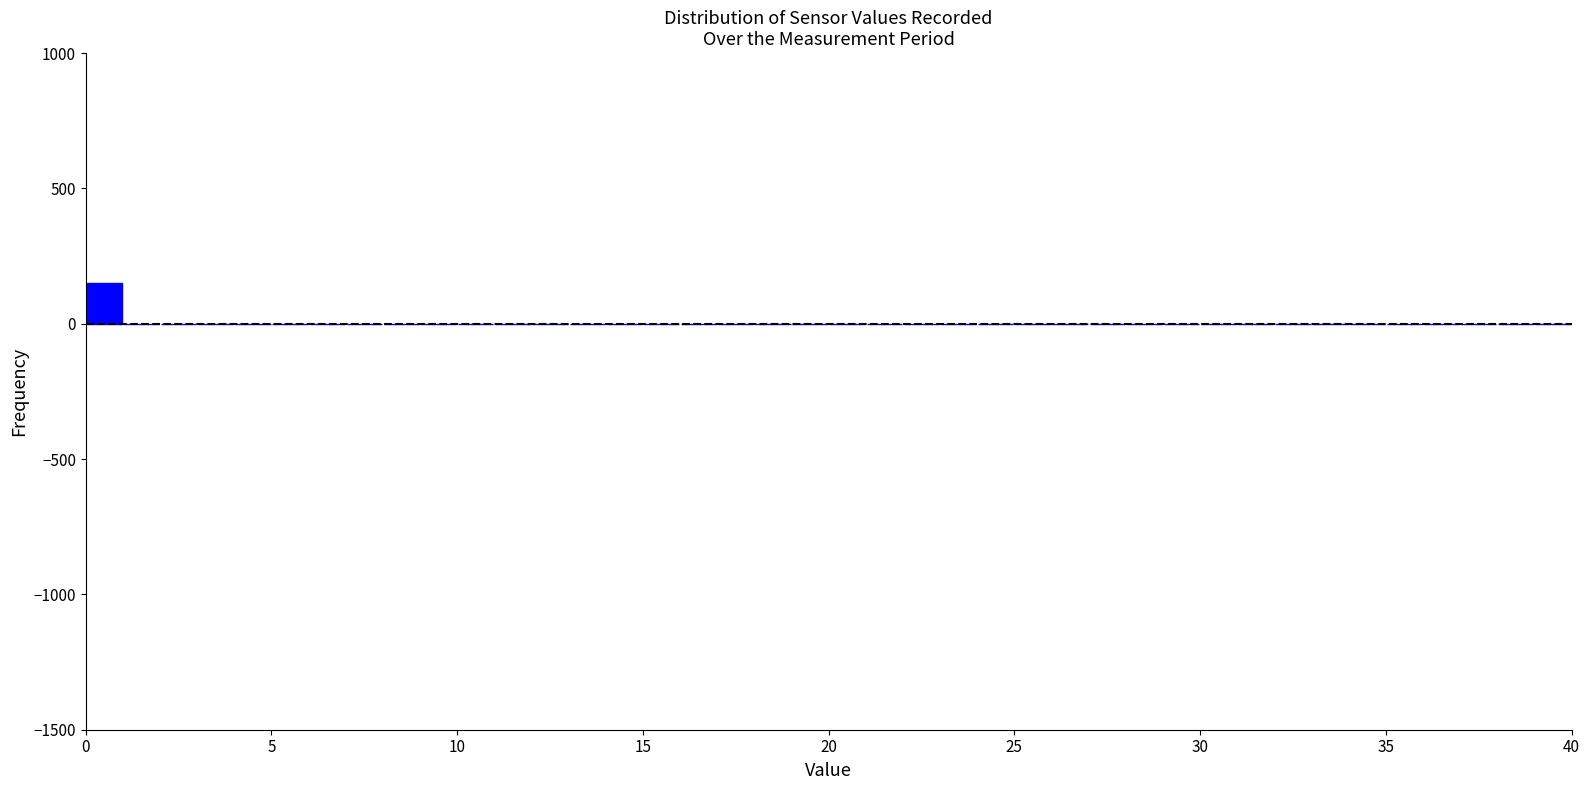

Read against the x-axis, roughly where is the centre of the tallest bar?

0.5